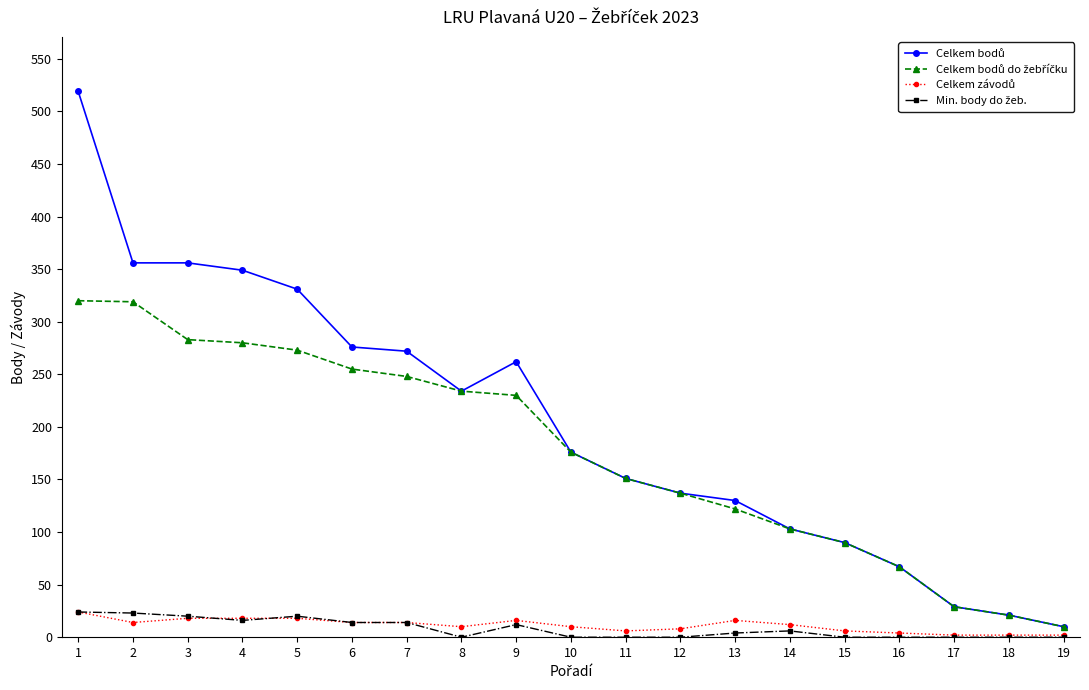

How many data points does each series have?

19